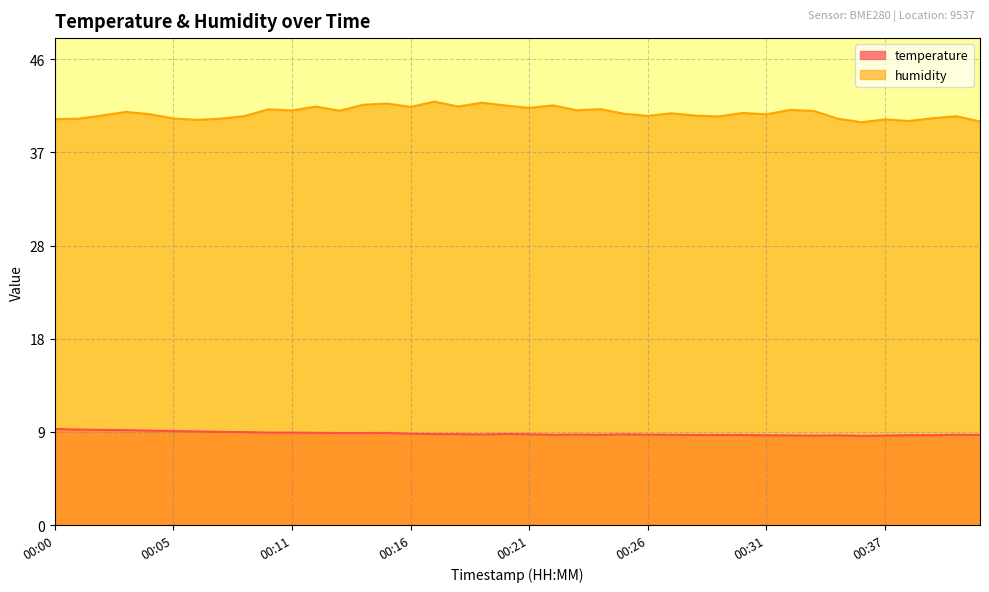

Reading right to left, what are all the values shown in this chart?

temperature: 00:41=8.9	00:40=8.9	00:39=8.9	00:38=8.9	00:37=8.8	00:36=8.8	00:34=8.8	00:33=8.8	00:32=8.8	00:31=8.8	00:30=8.9	00:29=8.9	00:28=8.9	00:27=8.9	00:26=8.9	00:25=8.9	00:24=8.9	00:23=8.9	00:22=8.9	00:21=8.9	00:20=9.0	00:19=8.9	00:18=9.0	00:17=9.0	00:16=9.0	00:15=9.1	00:14=9.1	00:13=9.1	00:12=9.1	00:11=9.1	00:10=9.1	00:09=9.2	00:07=9.2	00:06=9.2	00:05=9.3	00:04=9.3	00:03=9.4	00:02=9.4	00:01=9.4	00:00=9.5
humidity: 00:41=39.8	00:40=40.3	00:39=40.1	00:38=39.8	00:37=40.0	00:36=39.7	00:34=40.1	00:33=40.8	00:32=40.9	00:31=40.5	00:30=40.6	00:29=40.3	00:28=40.4	00:27=40.6	00:26=40.3	00:25=40.5	00:24=41.0	00:23=40.9	00:22=41.4	00:21=41.1	00:20=41.4	00:19=41.6	00:18=41.3	00:17=41.7	00:16=41.2	00:15=41.5	00:14=41.4	00:13=40.8	00:12=41.2	00:11=40.9	00:10=41.0	00:09=40.3	00:07=40.1	00:06=39.9	00:05=40.1	00:04=40.5	00:03=40.7	00:02=40.4	00:01=40.1	00:00=40.0